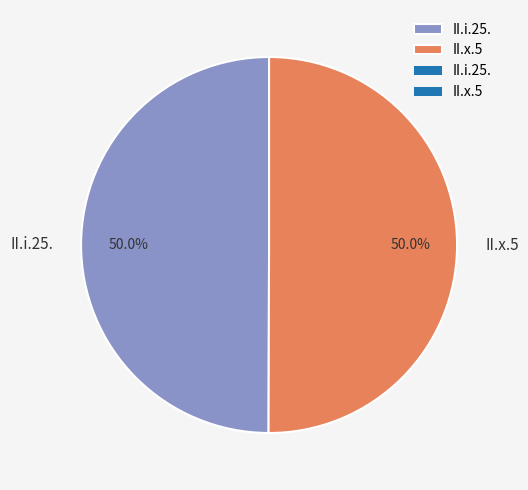

To the nearest percent, what is the average slice percentage?

50%